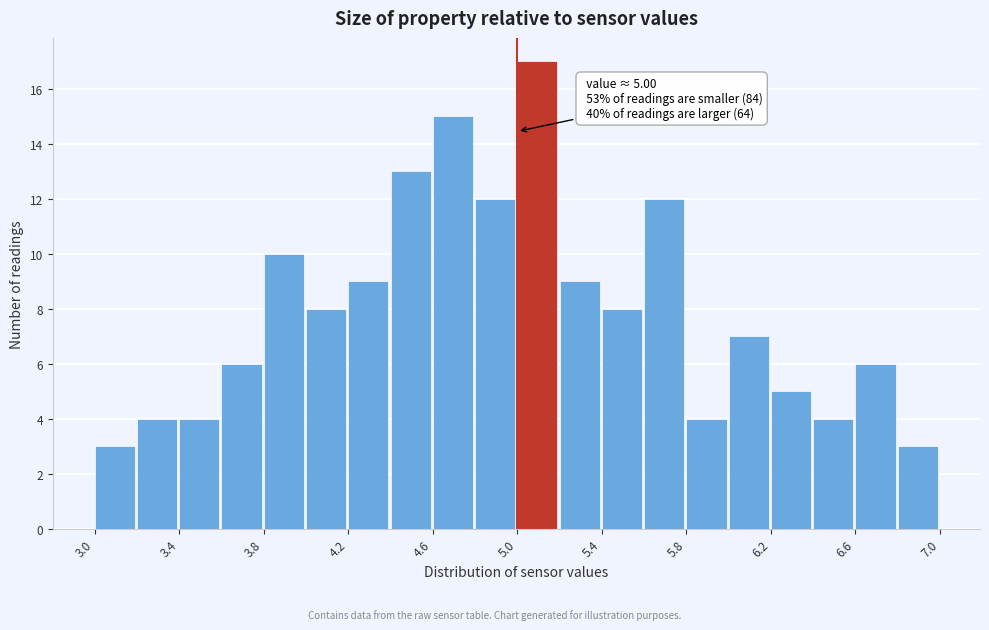

Which range on the x-axis has the tallest bar?

5.0 to 5.2